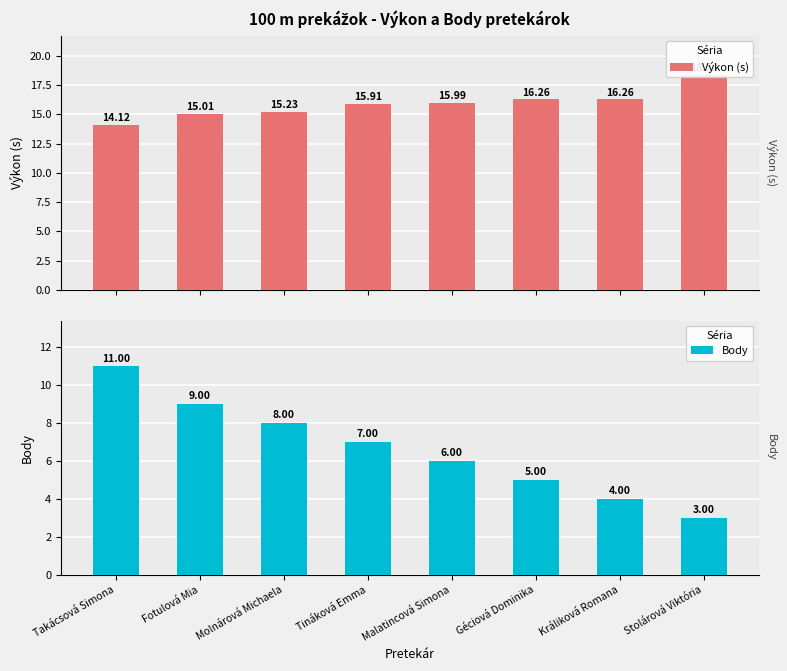

The value of Body at Stolárová Viktória is 3.0. True or false?

True